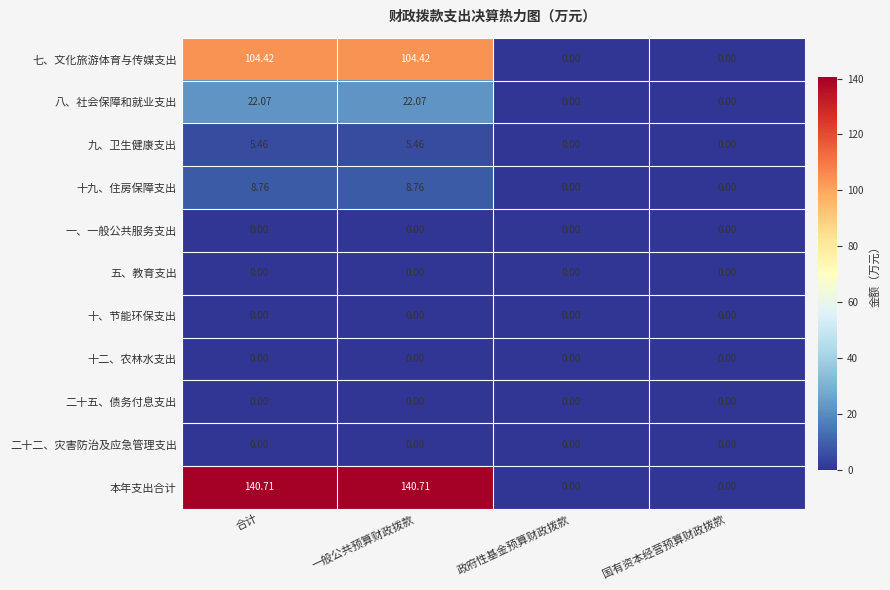

Which series has the largest total across all categories?

本年支出合计